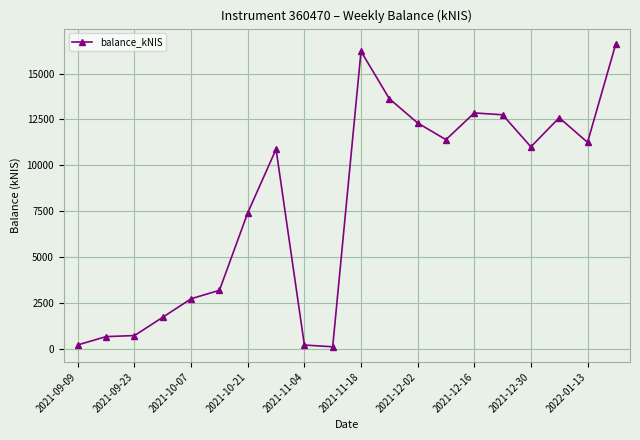

What is the sum of all values?

158744.8